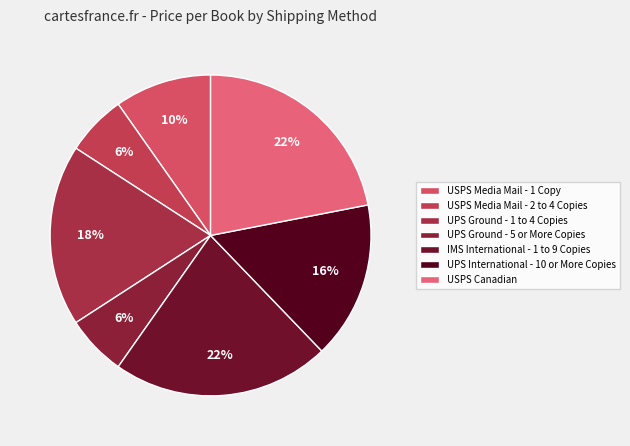

Is it true that UPS Ground - 5 or More Copies is 19% of the pie?

False